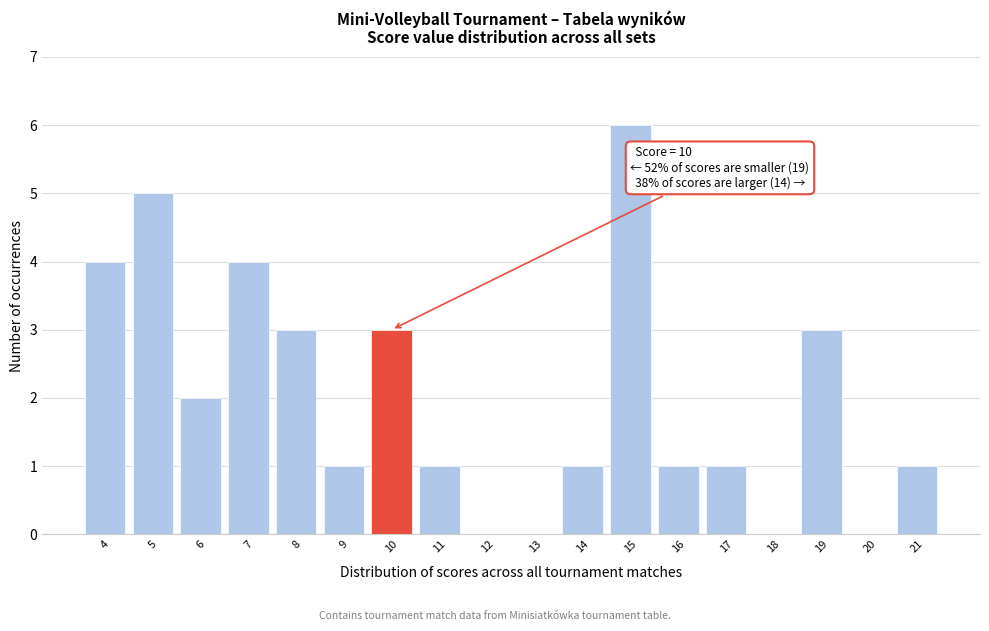

Which range on the x-axis has the tallest bar?

14.5 to 15.5